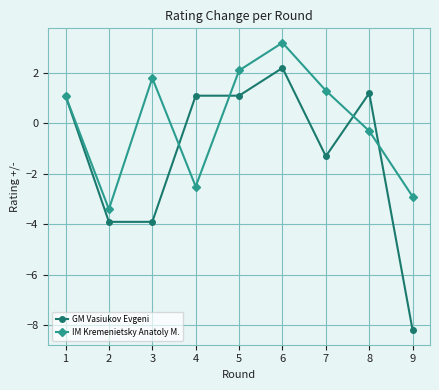

Rank the series at 2 from highest to lowest value.

IM Kremenietsky Anatoly M., GM Vasiukov Evgeni